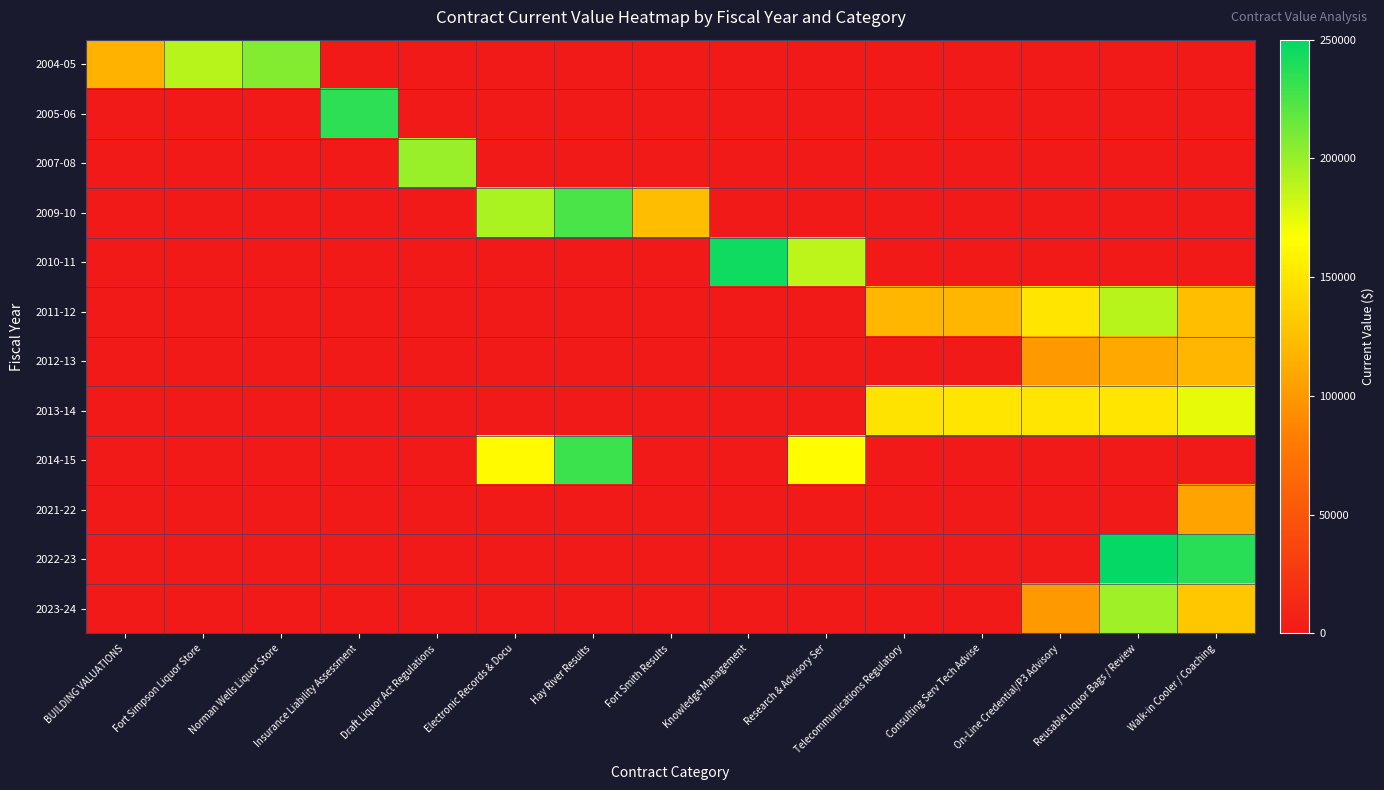

Which has a higher value, Research & Advisory Ser or Knowledge Management?

Research & Advisory Ser